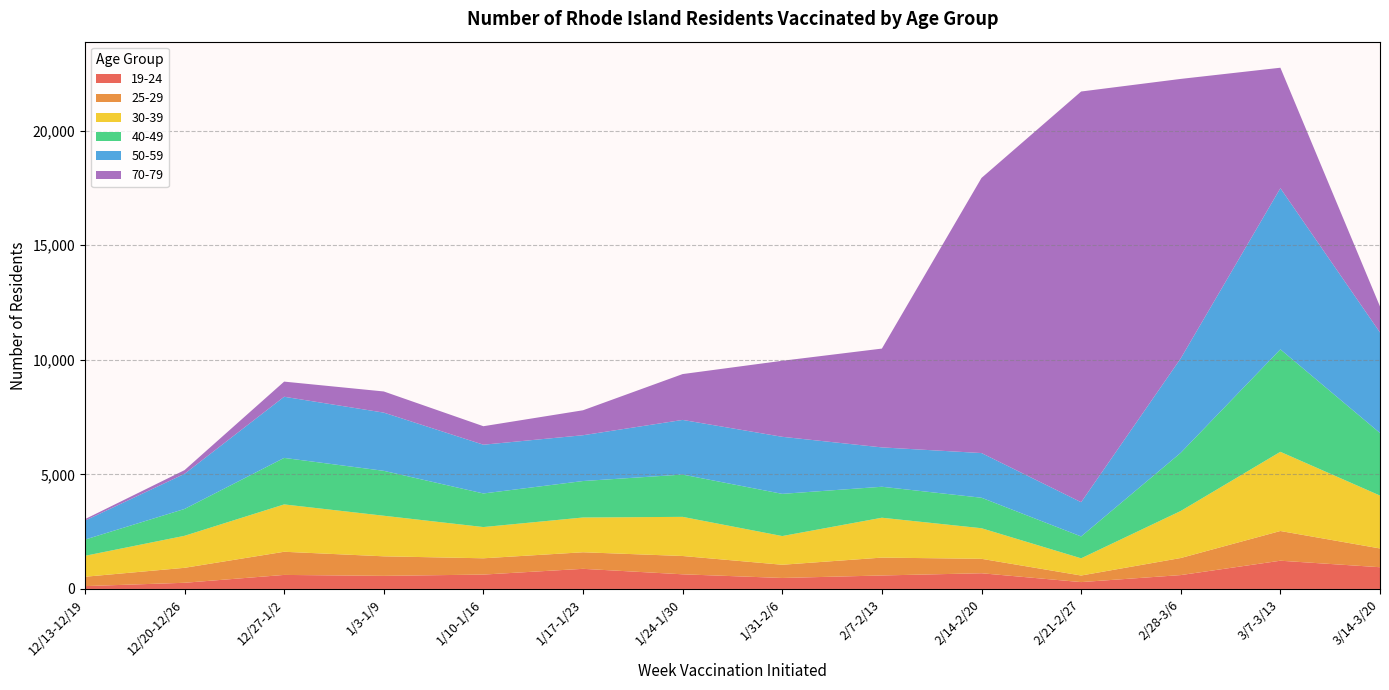

Reading left to right, transcribe all the data shown in this chart.

19-24: 12/13-12/19=123	12/20-12/26=269	12/27-1/2=612	1/3-1/9=571	1/10-1/16=627	1/17-1/23=878	1/24-1/30=639	1/31-2/6=479	2/7-2/13=588	2/14-2/20=685	2/21-2/27=299	2/28-3/6=605	3/7-3/13=1232	3/14-3/20=948
25-29: 12/13-12/19=409	12/20-12/26=653	12/27-1/2=1011	1/3-1/9=853	1/10-1/16=711	1/17-1/23=723	1/24-1/30=799	1/31-2/6=577	2/7-2/13=780	2/14-2/20=630	2/21-2/27=287	2/28-3/6=745	3/7-3/13=1297	3/14-3/20=819
30-39: 12/13-12/19=913	12/20-12/26=1397	12/27-1/2=2066	1/3-1/9=1771	1/10-1/16=1363	1/17-1/23=1517	1/24-1/30=1708	1/31-2/6=1252	2/7-2/13=1740	2/14-2/20=1335	2/21-2/27=751	2/28-3/6=2053	3/7-3/13=3456	3/14-3/20=2308
40-49: 12/13-12/19=708	12/20-12/26=1172	12/27-1/2=2030	1/3-1/9=1960	1/10-1/16=1466	1/17-1/23=1592	1/24-1/30=1846	1/31-2/6=1842	2/7-2/13=1352	2/14-2/20=1331	2/21-2/27=954	2/28-3/6=2540	3/7-3/13=4472	3/14-3/20=2730
50-59: 12/13-12/19=827	12/20-12/26=1533	12/27-1/2=2669	1/3-1/9=2541	1/10-1/16=2128	1/17-1/23=1999	1/24-1/30=2385	1/31-2/6=2490	2/7-2/13=1718	2/14-2/20=1950	2/21-2/27=1495	2/28-3/6=4122	3/7-3/13=7034	3/14-3/20=4389
70-79: 12/13-12/19=65	12/20-12/26=161	12/27-1/2=661	1/3-1/9=923	1/10-1/16=807	1/17-1/23=1089	1/24-1/30=2001	1/31-2/6=3318	2/7-2/13=4312	2/14-2/20=12007	2/21-2/27=17924	2/28-3/6=12195	3/7-3/13=5257	3/14-3/20=1133